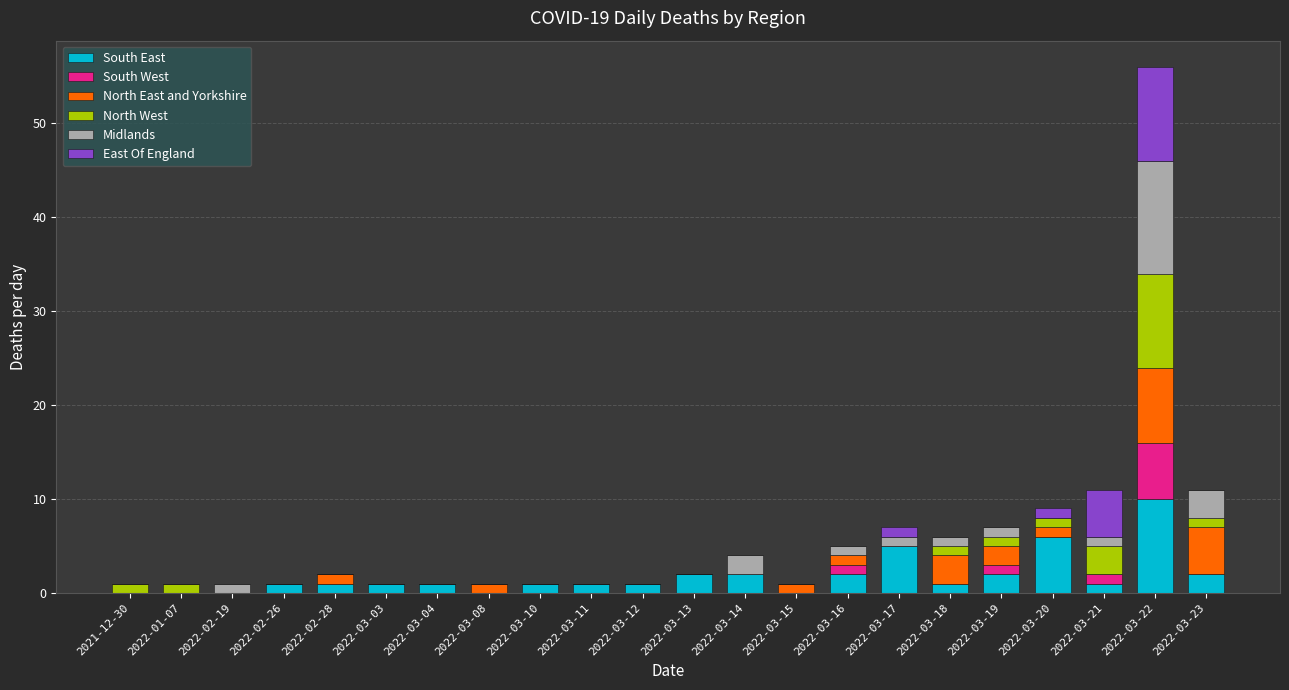

Does the chart contain stacked bars?

Yes